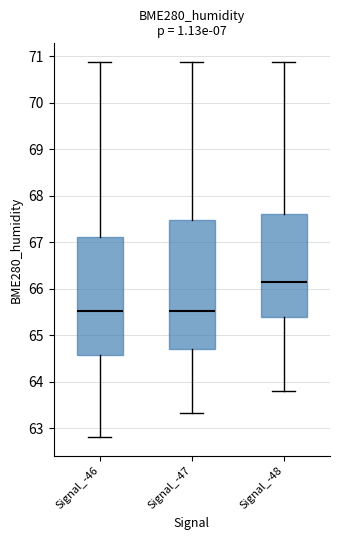

Reading left to right, read every box against the y-axis: the position of its median line, the range the box covers, and the ends of its whiskers. The values are not printed on the chart, so give them approximately, as read against the axis.

Signal_-46: median 65.5, box 64.6 to 67.1, whiskers 62.8 to 70.9
Signal_-47: median 65.5, box 64.7 to 67.5, whiskers 63.3 to 70.9
Signal_-48: median 66.2, box 65.4 to 67.6, whiskers 63.8 to 70.9